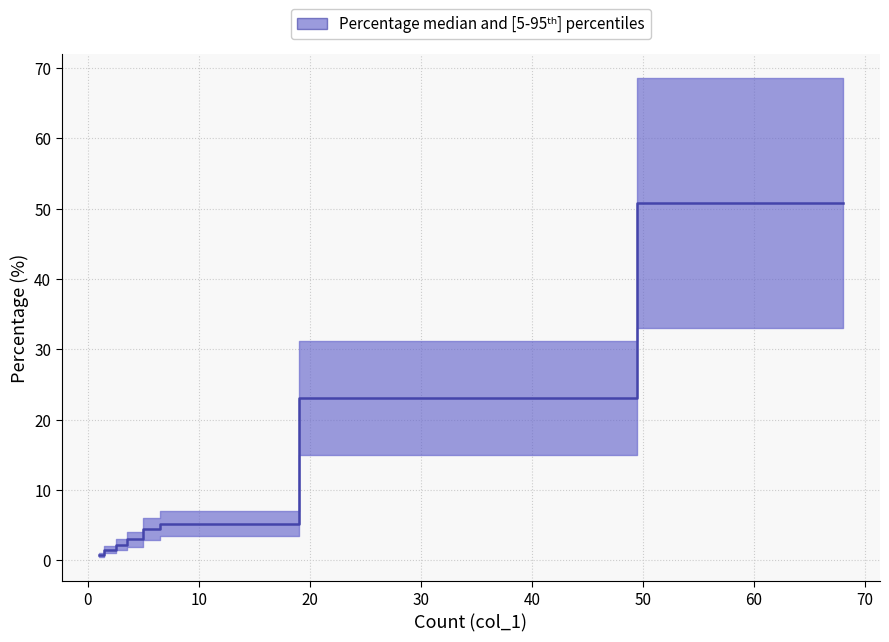

True or false: there are more than 1 points higher than both neighbors.

False